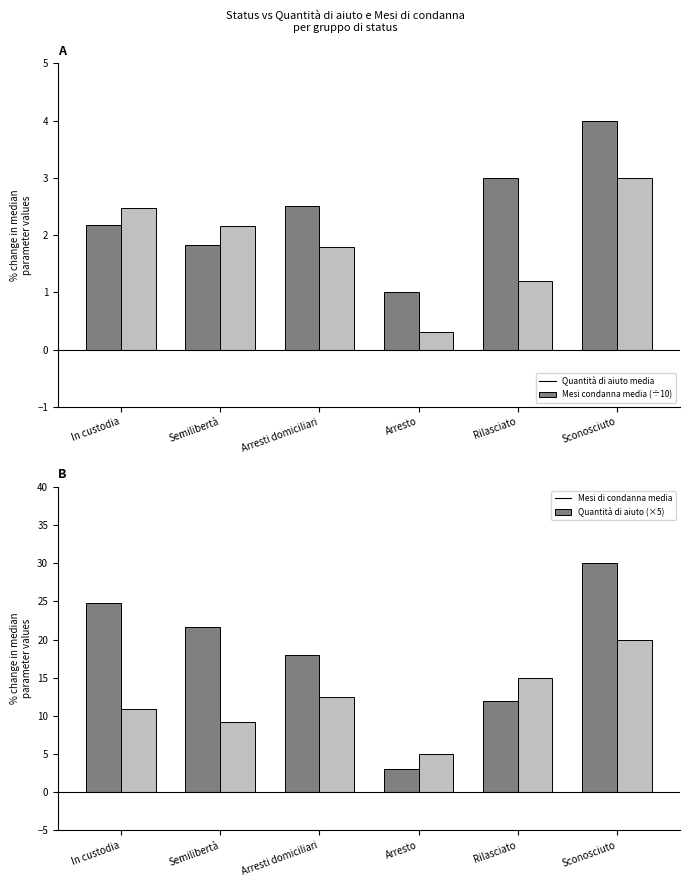

Is it true that Mesi di condanna equals 15.2 at In custodia?

False